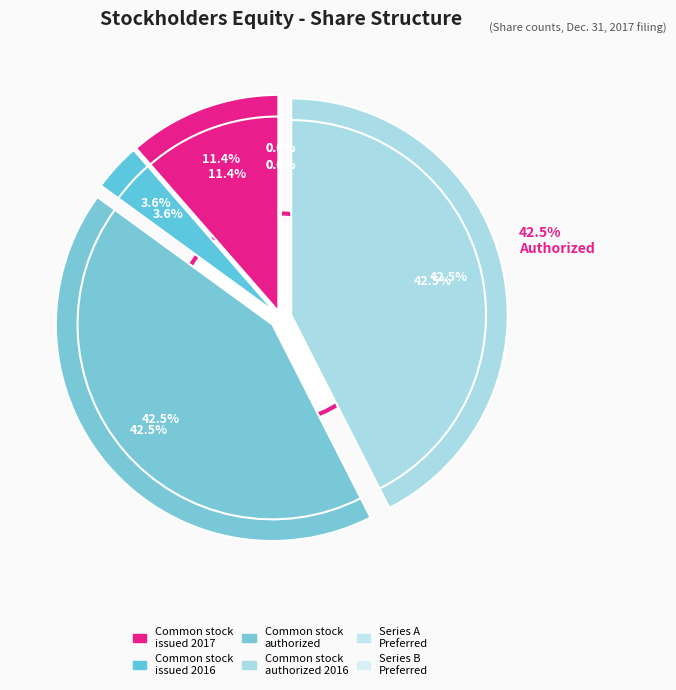

Is Common stock issued (2017) the majority of the pie?

No